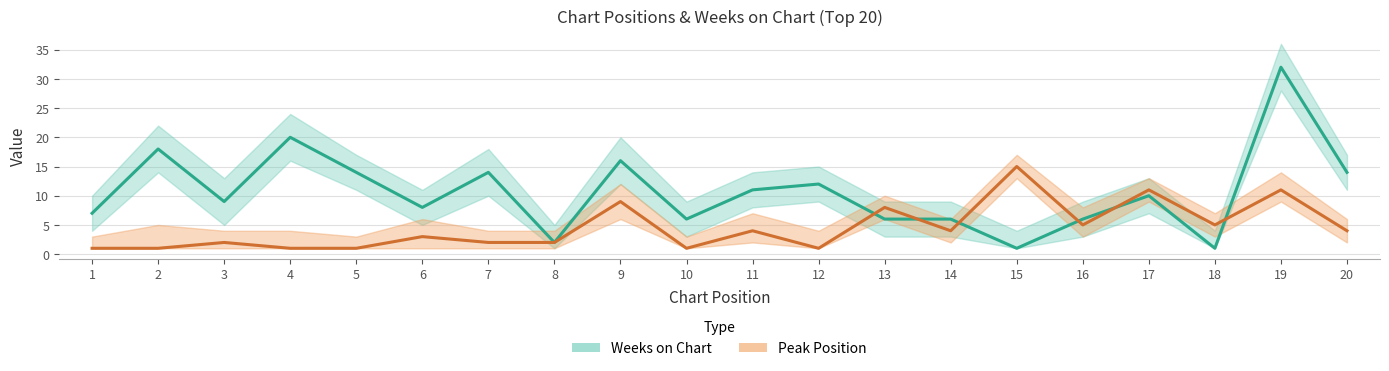

What are all the series names shown in the legend?

Peak Position, Weeks on Chart